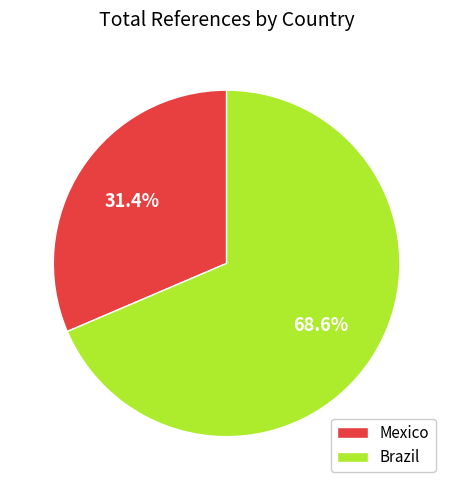

What percentage is the Mexico slice, to the nearest percent?

31%